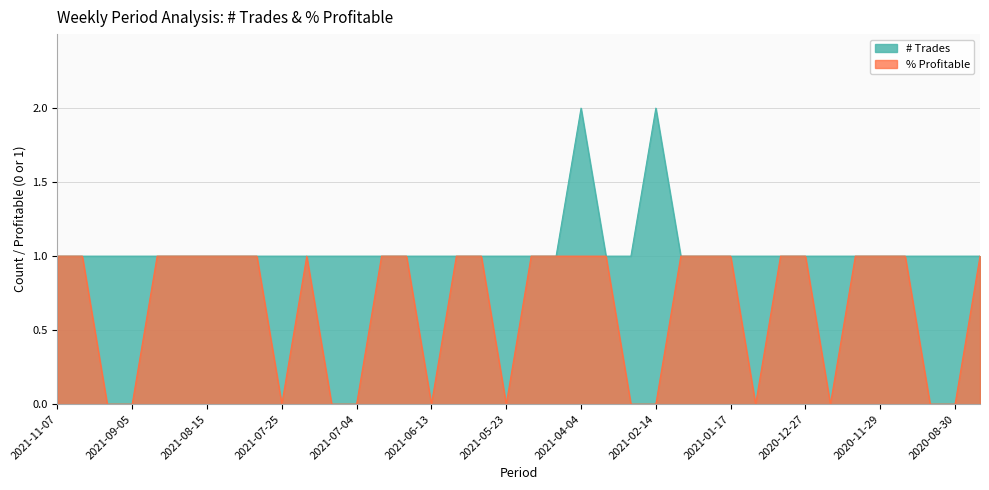

True or false: # Trades and % Profitable cross at least once.

False